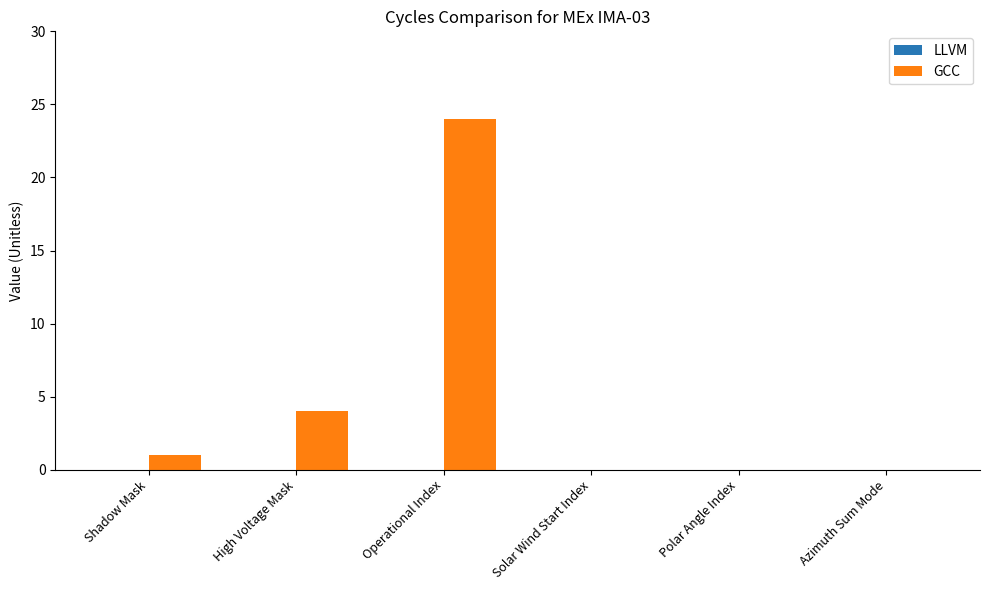

What is the sum of all values?

29